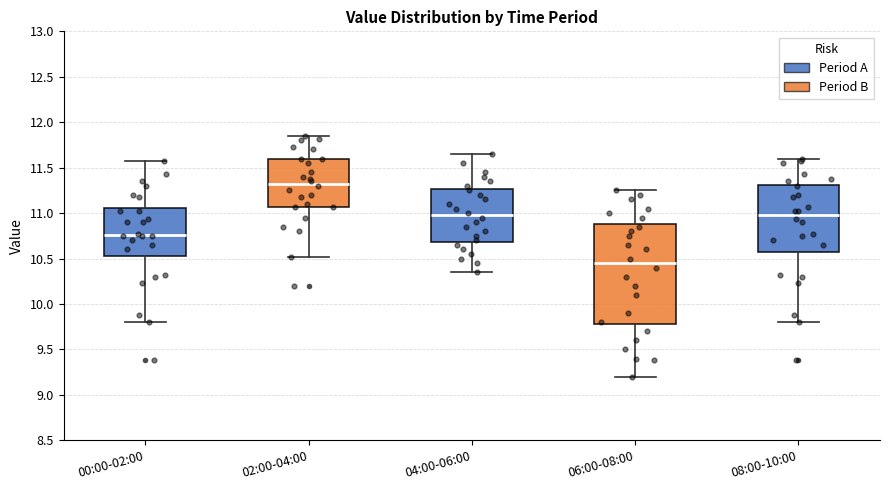

Where does the lower whisker of the box for 00:00-02:00 end on the y-axis? The values are not printed on the chart, so give them approximately, as read against the axis.

9.80